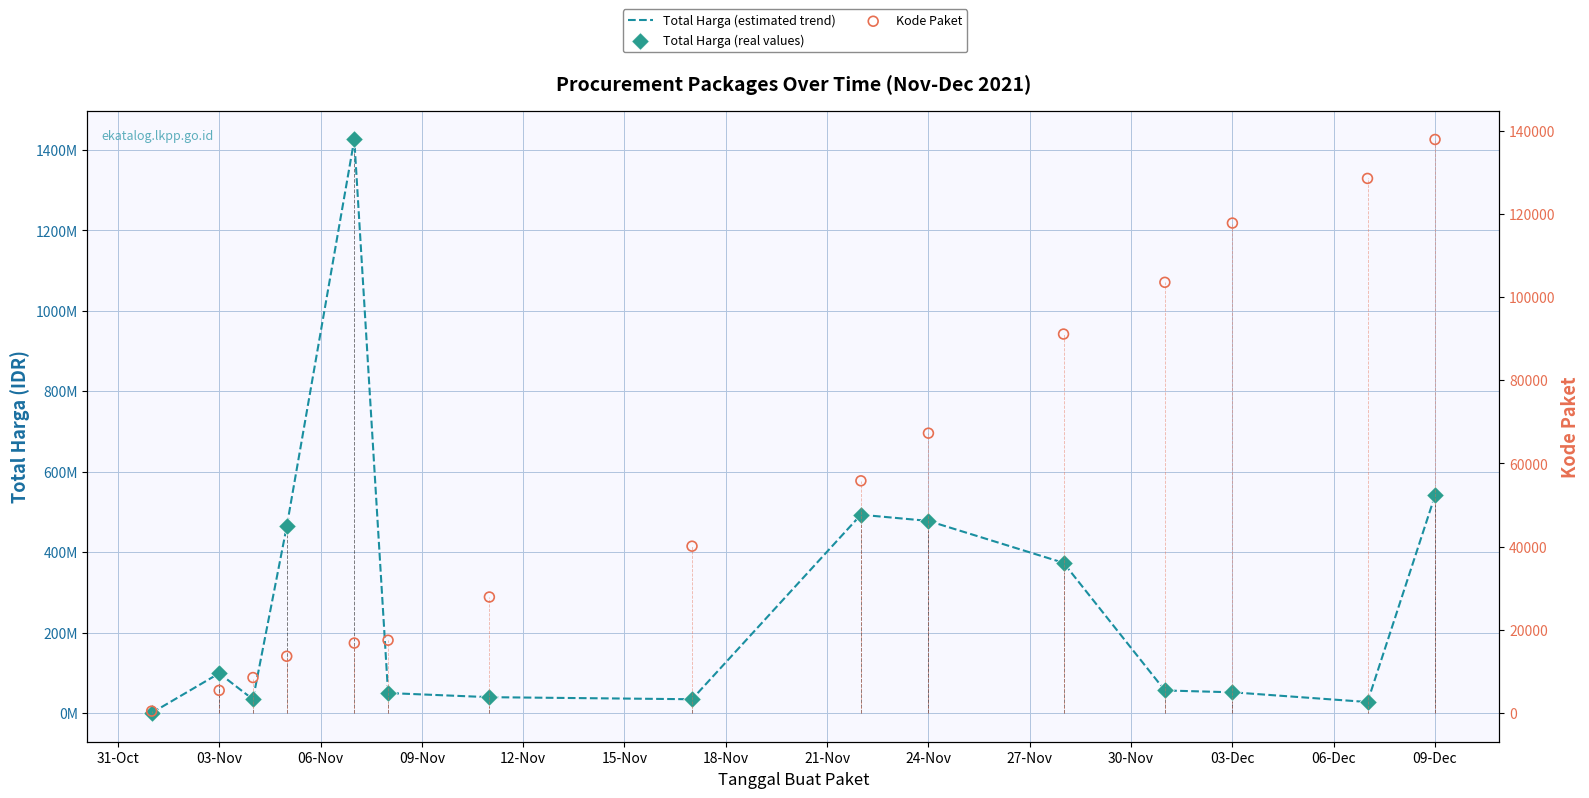

What are all the series names shown in the legend?

Total Harga (estimated trend), Total Harga (real values), Kode Paket